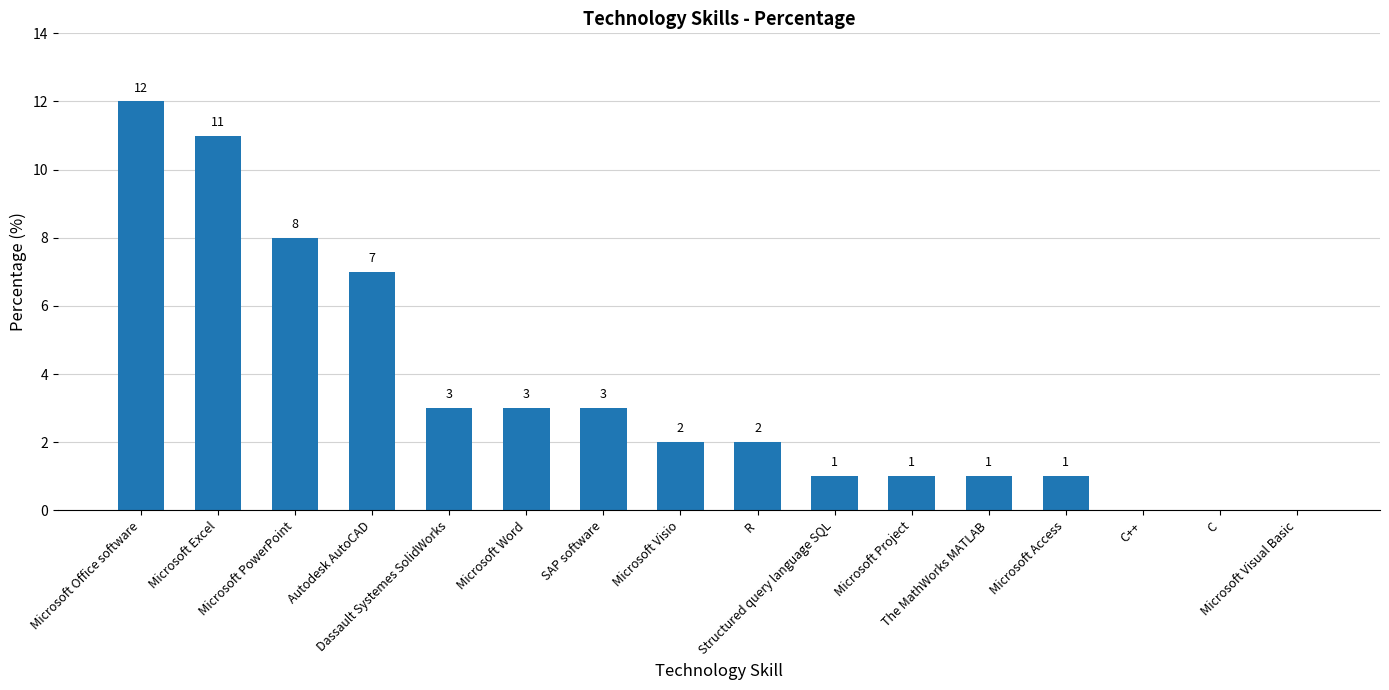

What is the greatest value displayed?

12